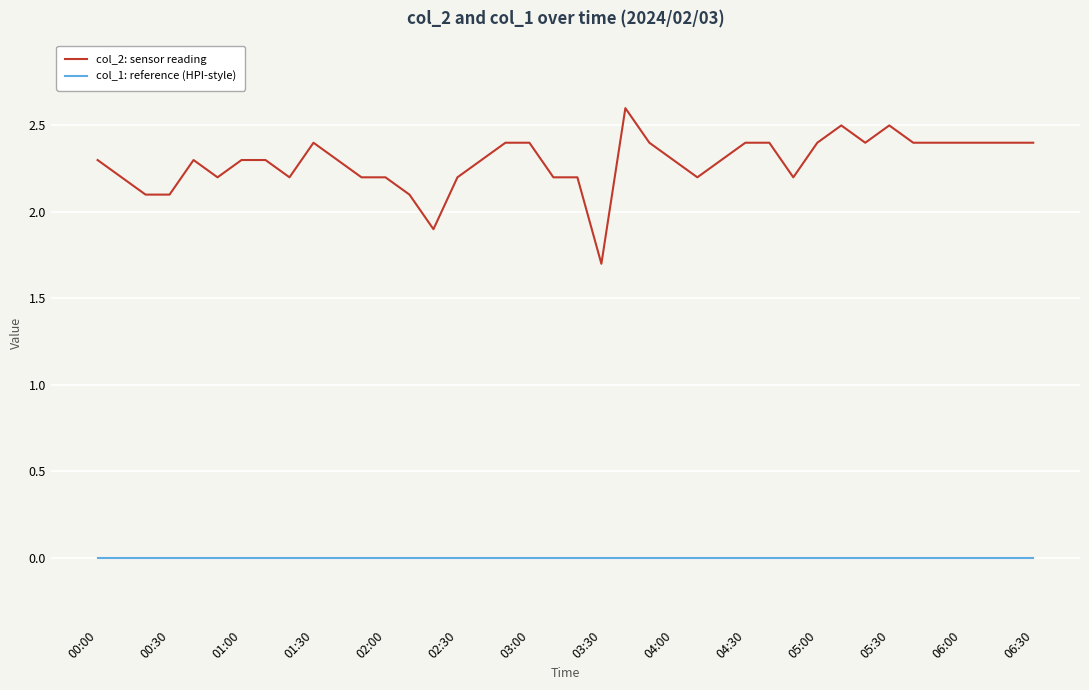

True or false: col_2: sensor reading has more than 2 interior local peaks.

True